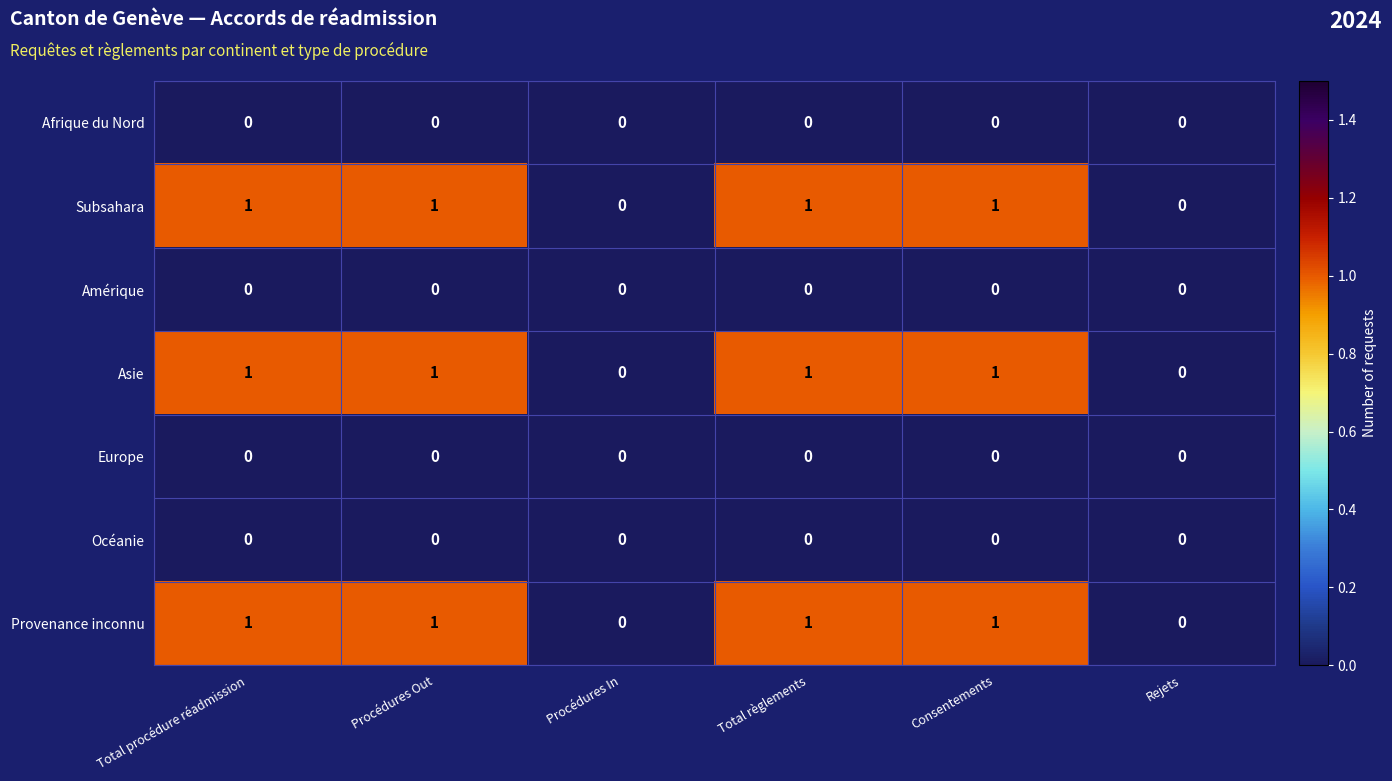

Count the Subsahara values in the range 0 to 1.

6